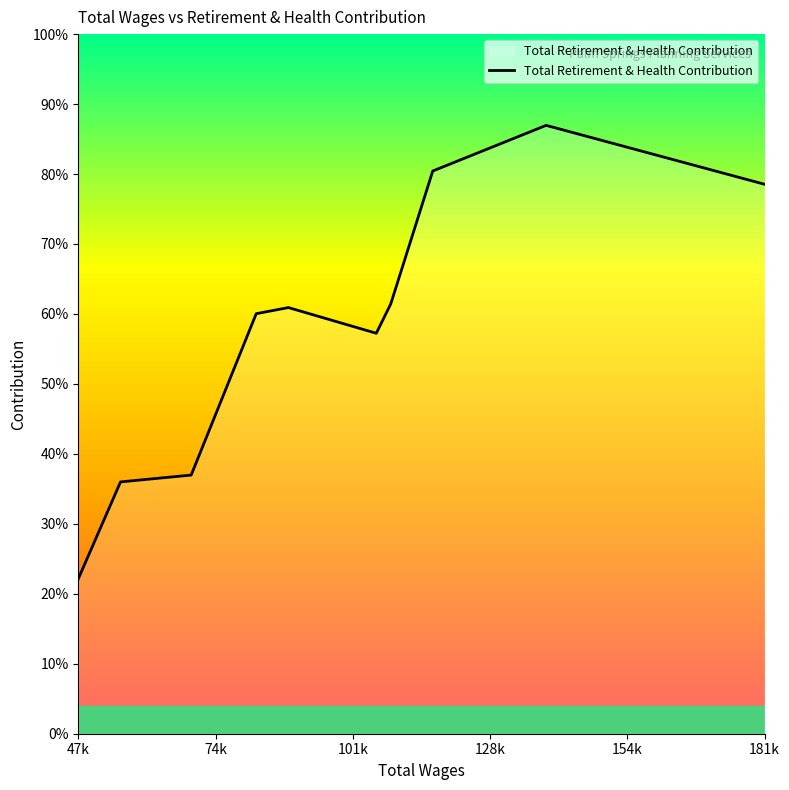

Does the chart display data point markers on the line(s)?

No